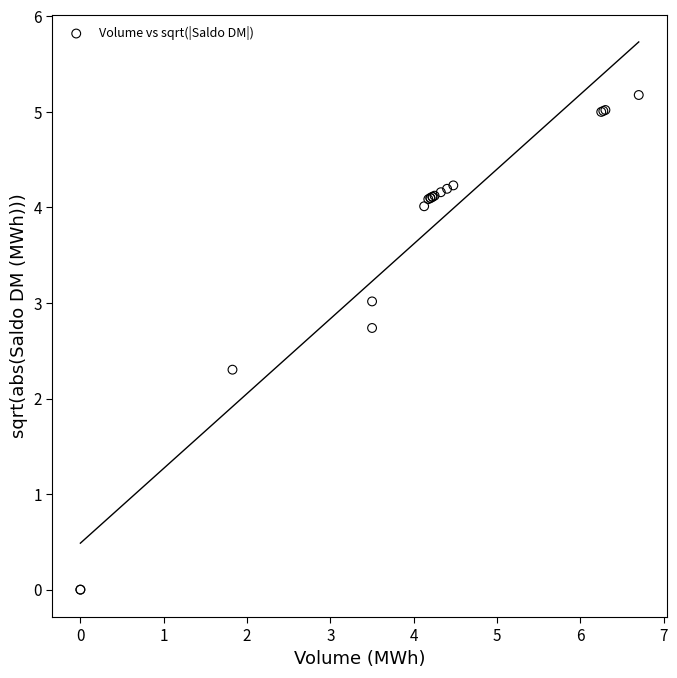

What Y value in the scatter plot is closest to 2?

2.3